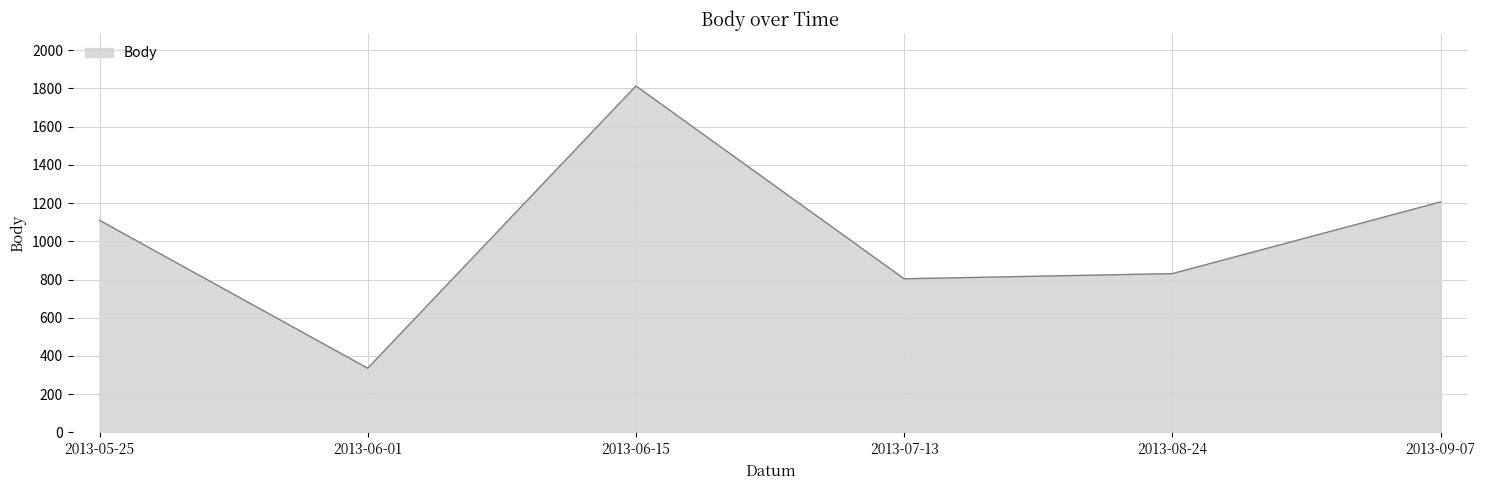

The value at 2013-05-25 is 1559. True or false?

False